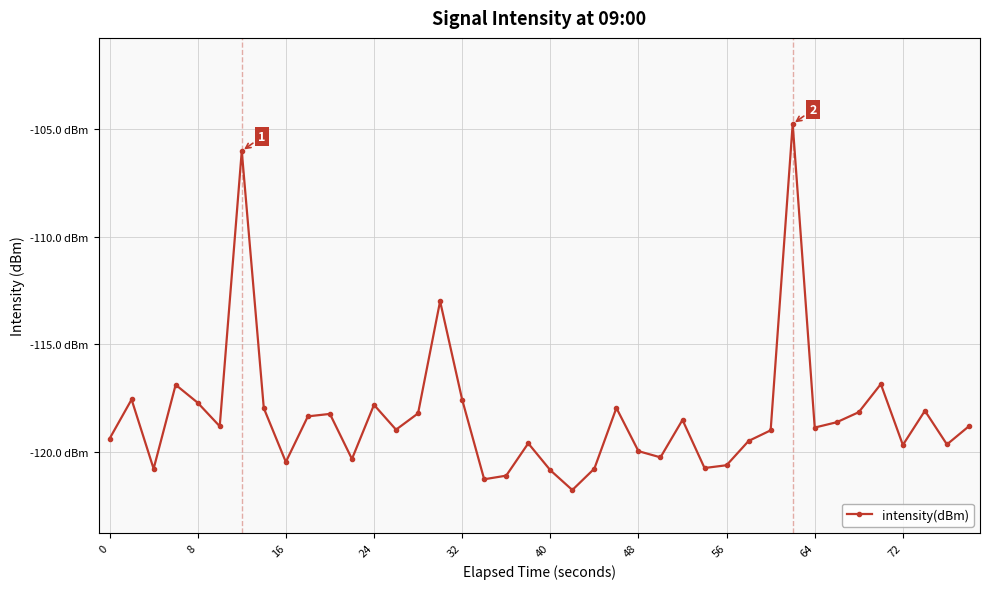

What is the minimum value shown in the chart?

-121.8